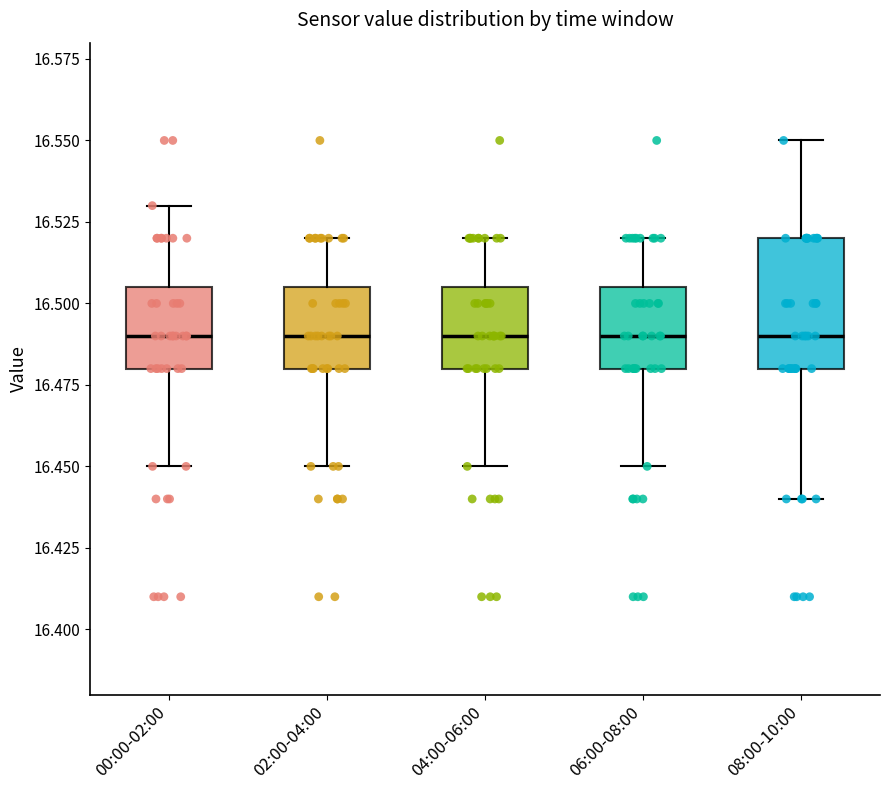

Reading left to right, read every box against the y-axis: the position of its median line, the range the box covers, and the ends of its whiskers. The values are not printed on the chart, so give them approximately, as read against the axis.

00:00-02:00: median 16.490, box 16.480 to 16.505, whiskers 16.450 to 16.530
02:00-04:00: median 16.490, box 16.480 to 16.505, whiskers 16.450 to 16.520
04:00-06:00: median 16.490, box 16.480 to 16.505, whiskers 16.450 to 16.520
06:00-08:00: median 16.490, box 16.480 to 16.505, whiskers 16.450 to 16.520
08:00-10:00: median 16.490, box 16.480 to 16.520, whiskers 16.440 to 16.550